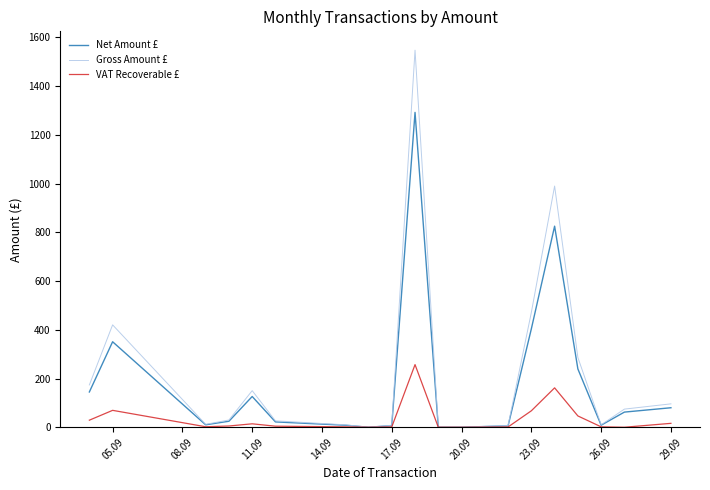

Rank the series by their maximum value, from highest to lowest.

Gross Amount £, Net Amount £, VAT Recoverable £